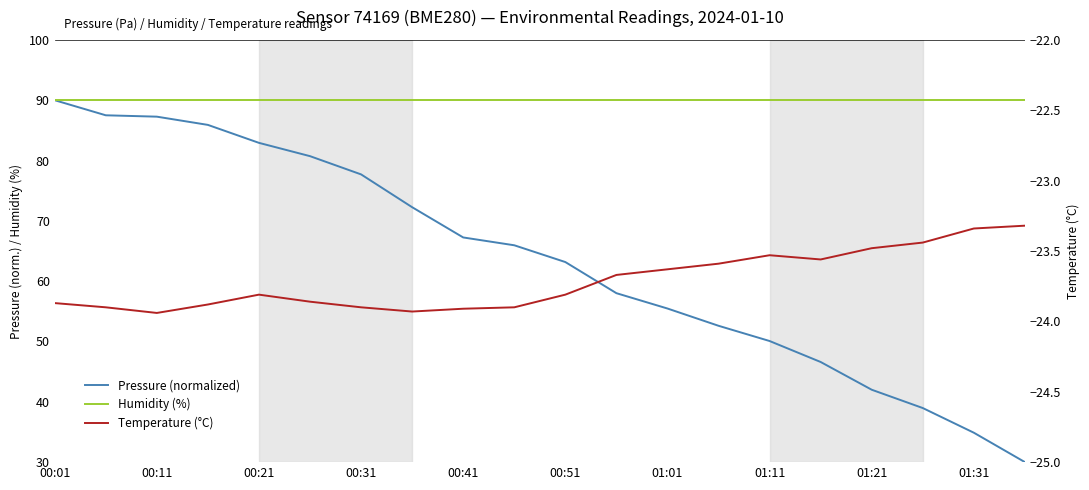

The value of Pressure (normalized) at 11 is 87.3. True or false?

False